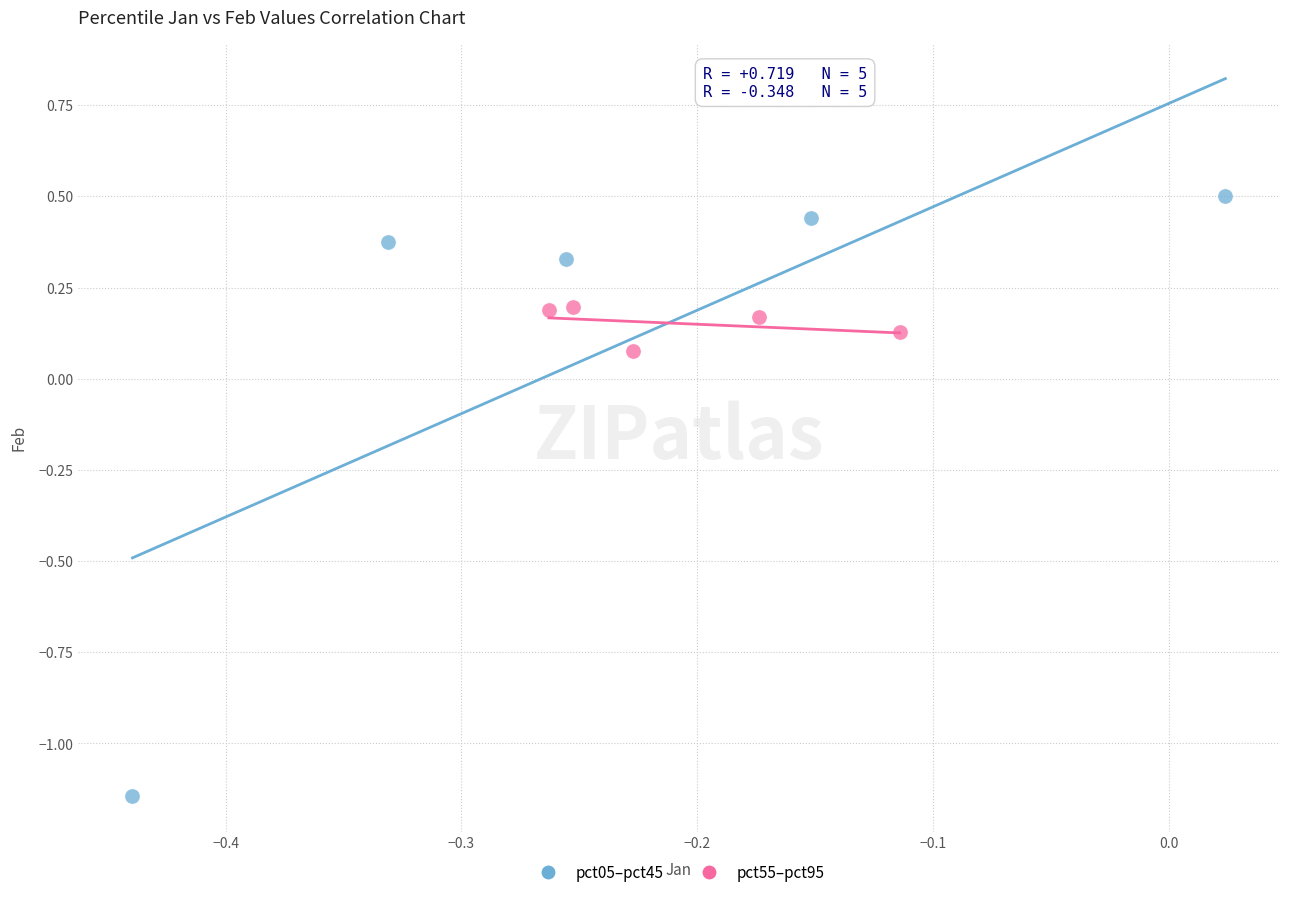

Which series has the widest spread of Y values?

pct05–pct45